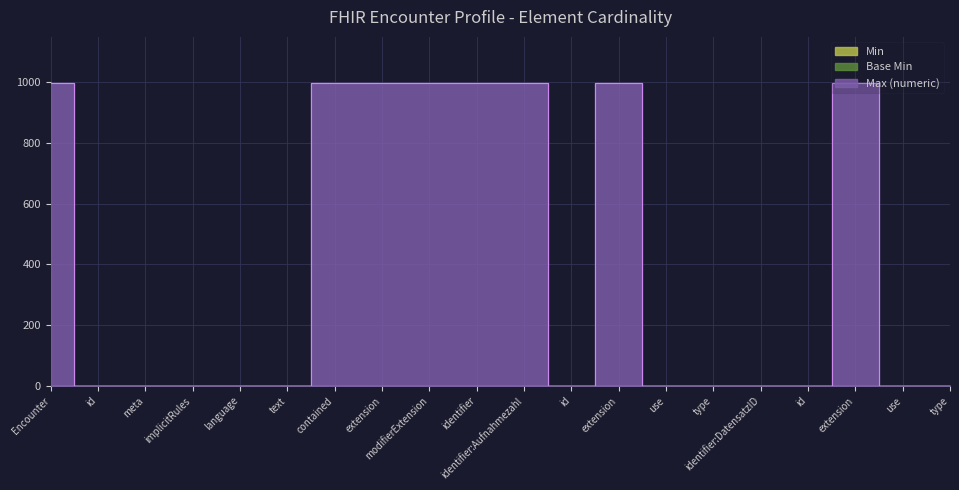

True or false: Min and Base Min cross at least once.

False